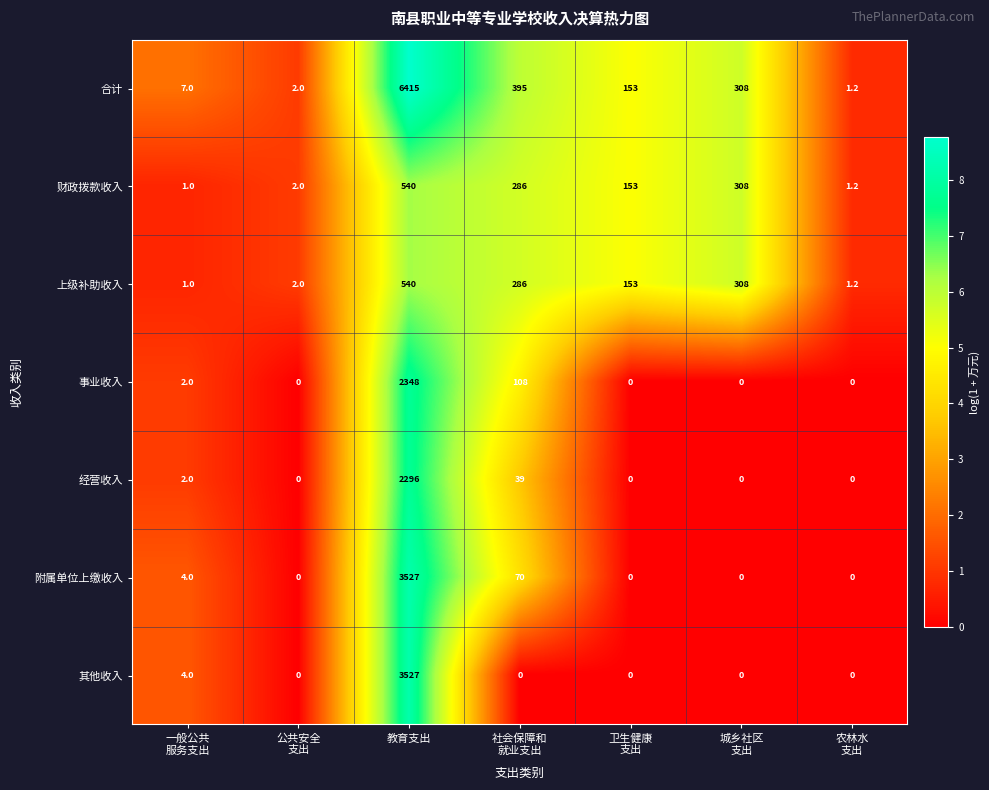

Which label corresponds to the largest value in the chart?

教育支出